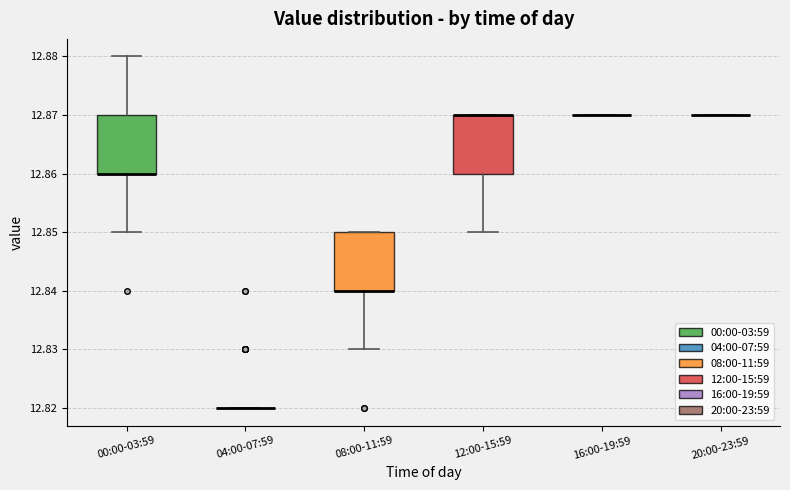

Reading left to right, transcribe this box plot: for each box, give where its median line is, the range the box spans, and where its two whiskers end, as read against the y-axis. The values are not printed on the chart, so give them approximately, as read against the axis.

00:00-03:59: median 12.86 (drawn on the box's lower edge), box 12.86 to 12.87, whiskers 12.85 to 12.88
04:00-07:59: box collapsed to a line at 12.82, whiskers 12.82 to 12.82
08:00-11:59: median 12.84 (drawn on the box's lower edge), box 12.84 to 12.85, whiskers 12.83 to 12.85
12:00-15:59: median 12.87 (drawn on the box's upper edge), box 12.86 to 12.87, whiskers 12.85 to 12.87
16:00-19:59: box collapsed to a line at 12.87, whiskers 12.87 to 12.87
20:00-23:59: box collapsed to a line at 12.87, whiskers 12.87 to 12.87